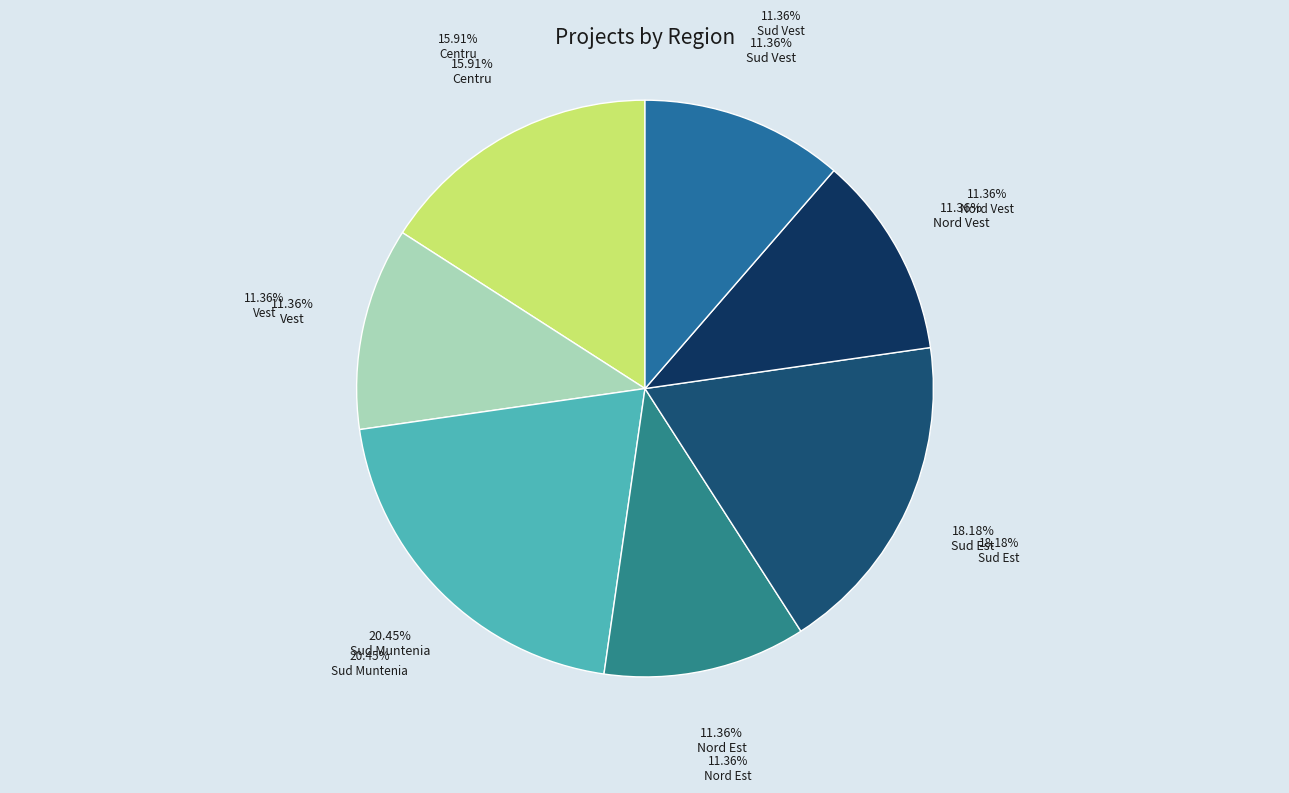

Is there any slice that represents more than half of the pie?

No